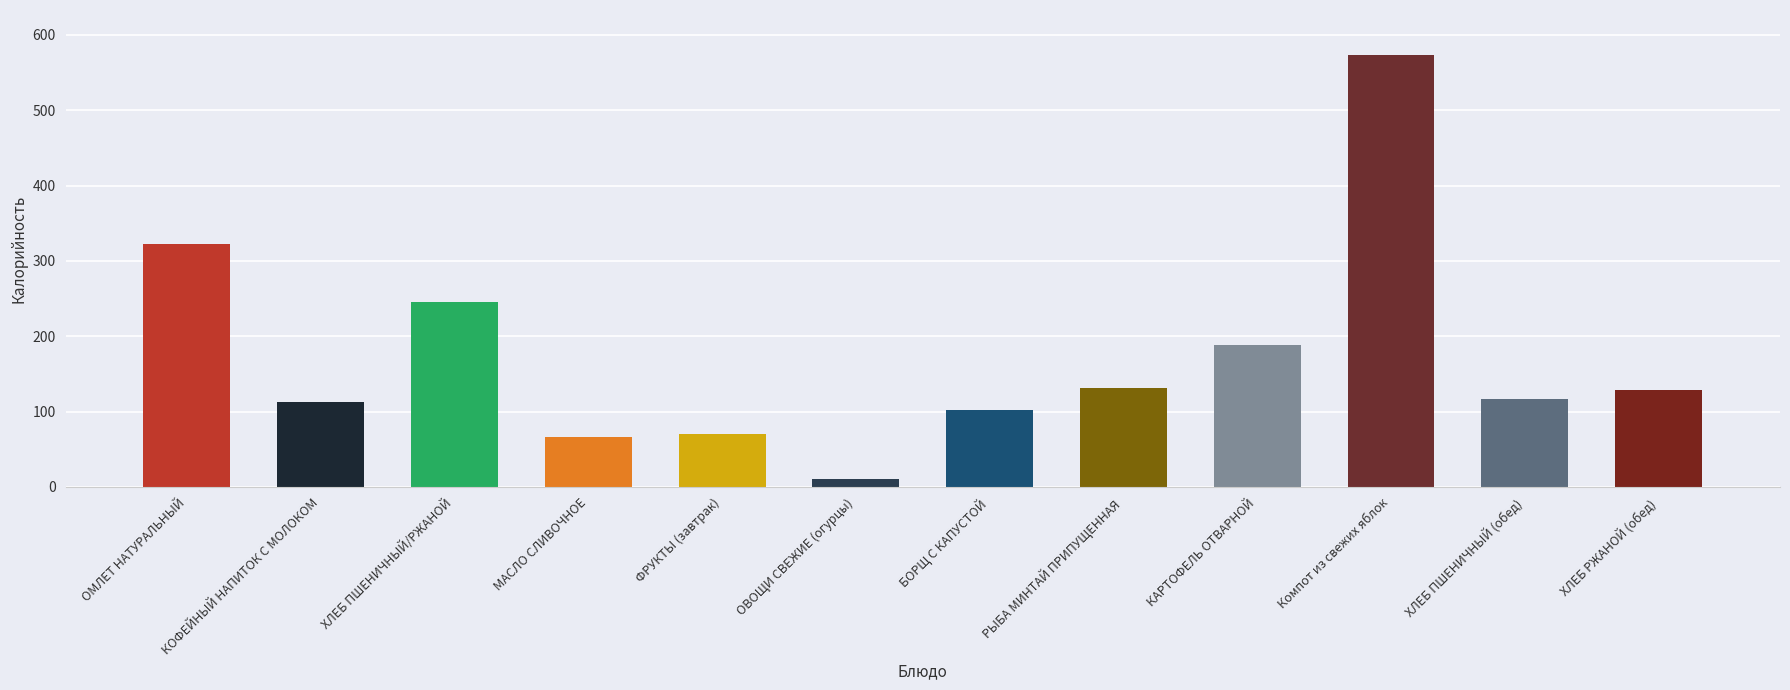

How many values are below 129?

6